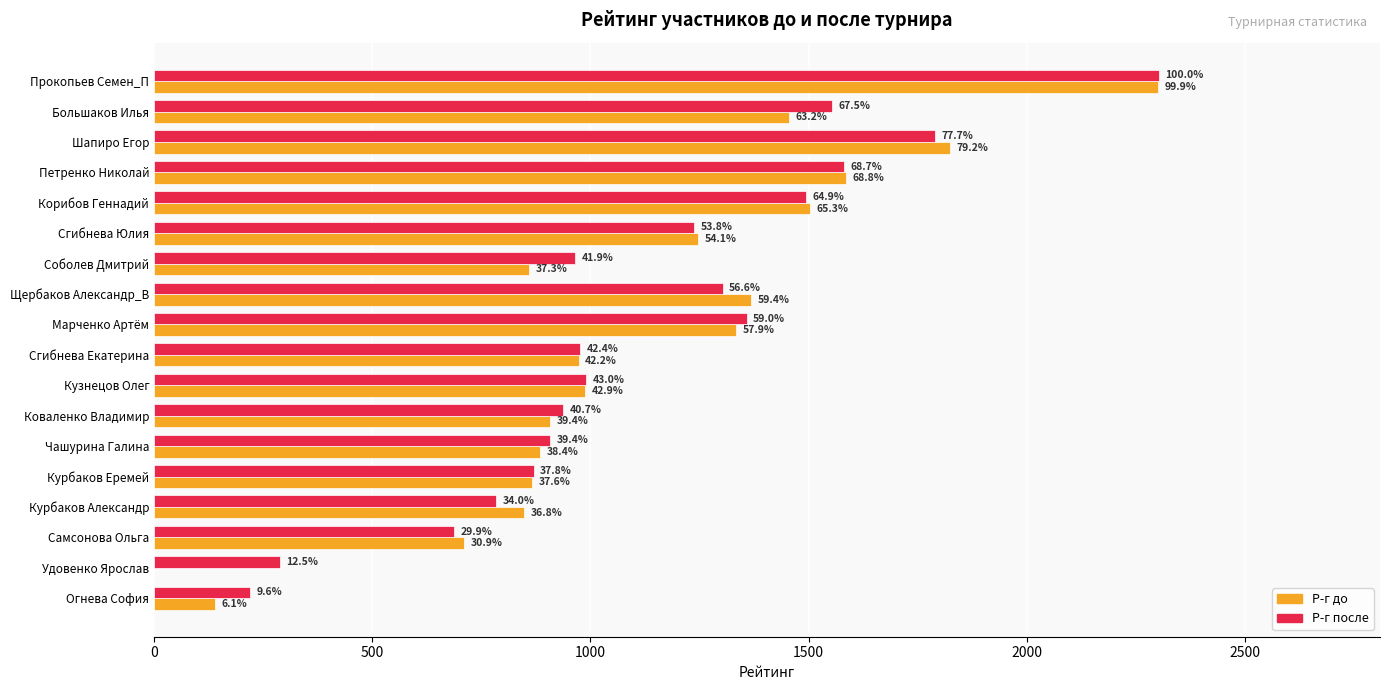

Which series has the largest total across all categories?

Р-г после